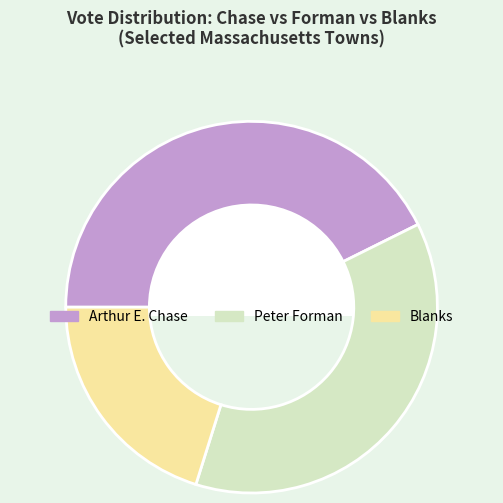

Does any single category account for the majority?

No